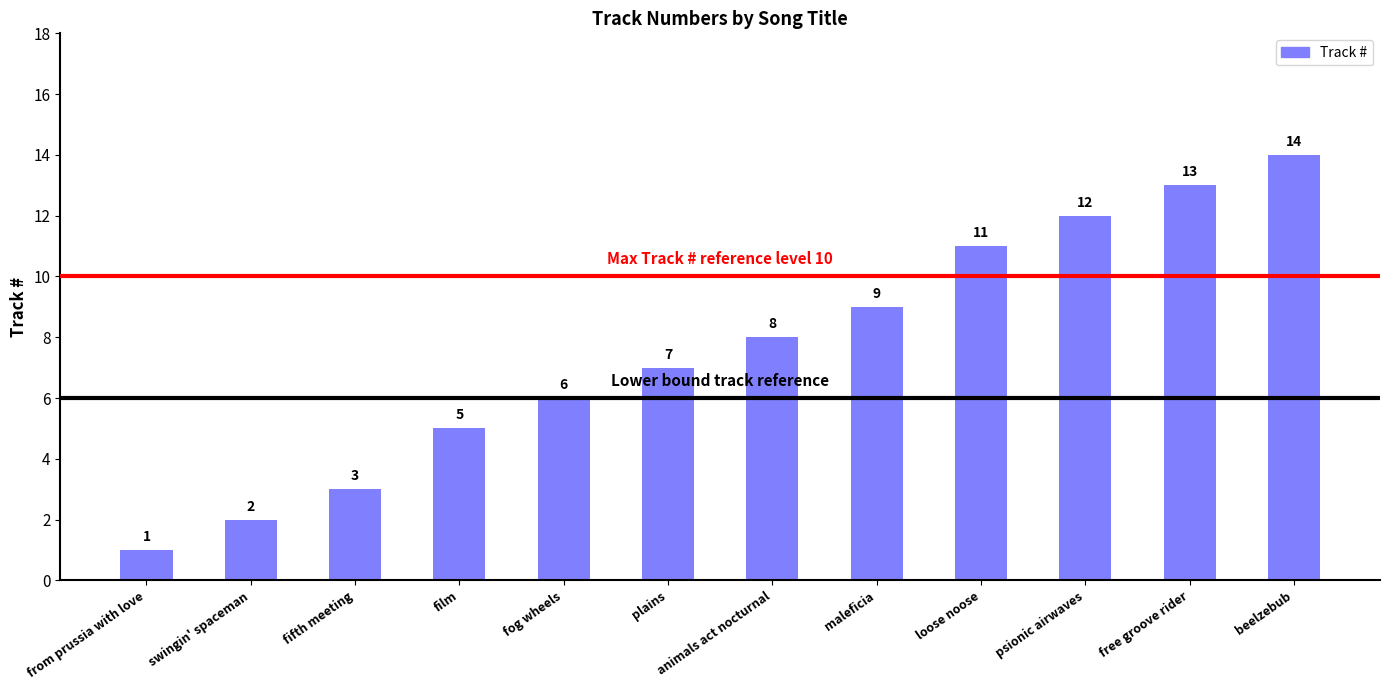

What is the sum of all values?

91